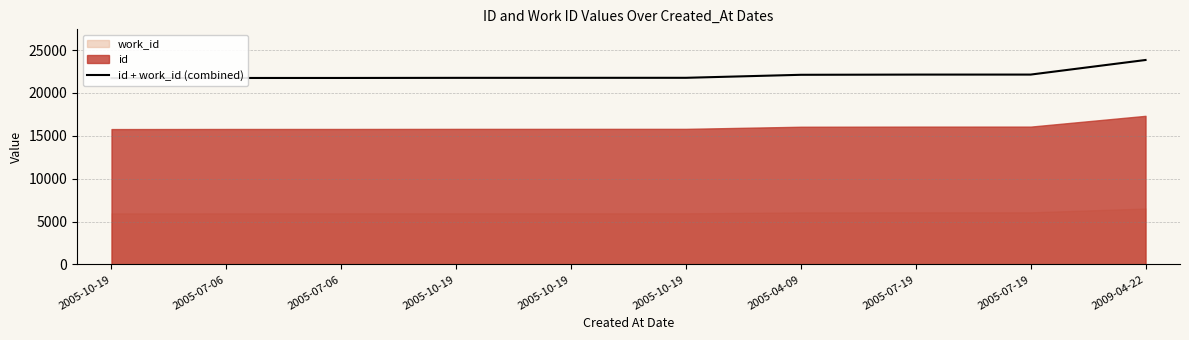

True or false: the data has more than 1 interior local peaks.

False